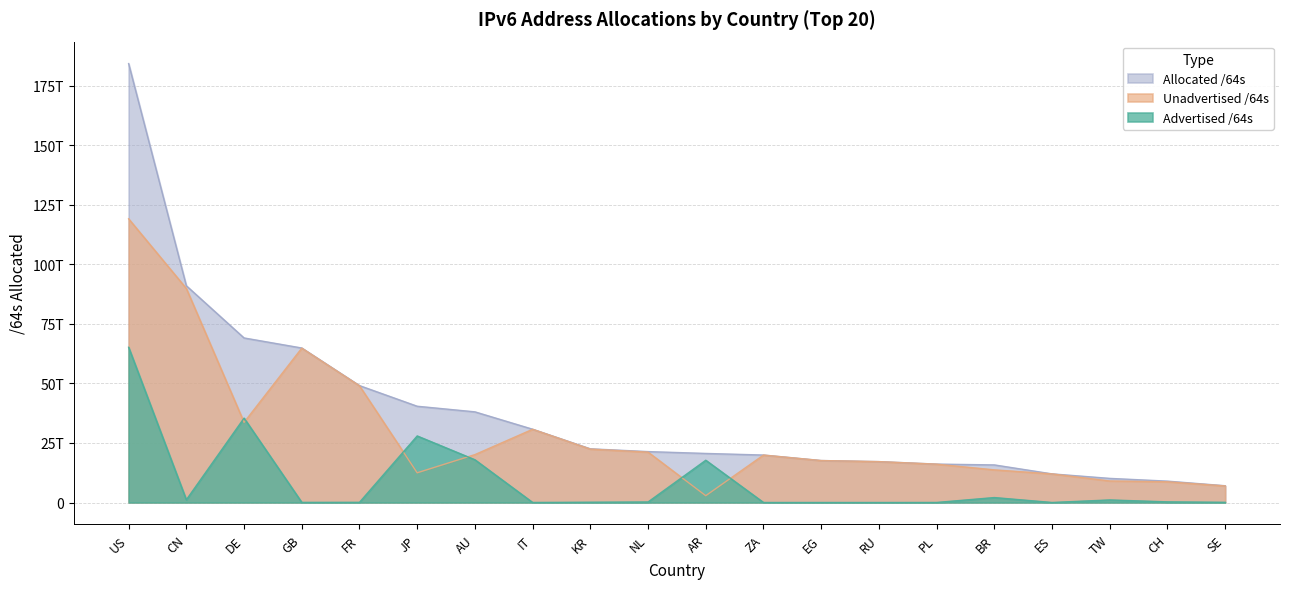

Rank the series by their average value, from lowest to highest.

Advertised /64s, Unadvertised /64s, Allocated /64s